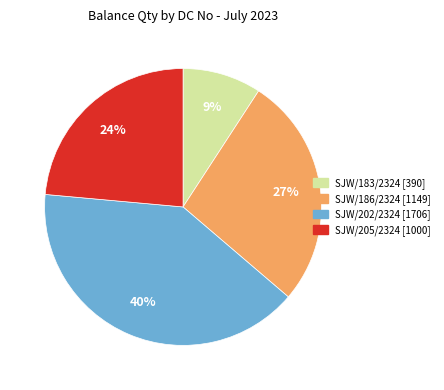

Which category has the smallest portion of the pie?

SJW/183/2324 [390]